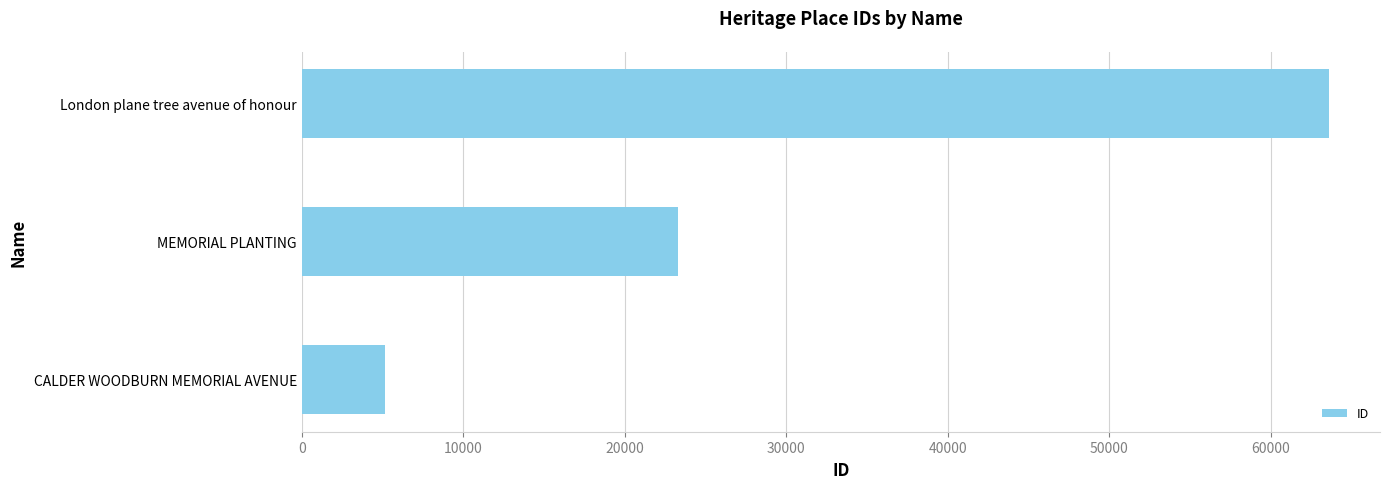

Where is the data nearest to the value 34371?

MEMORIAL PLANTING